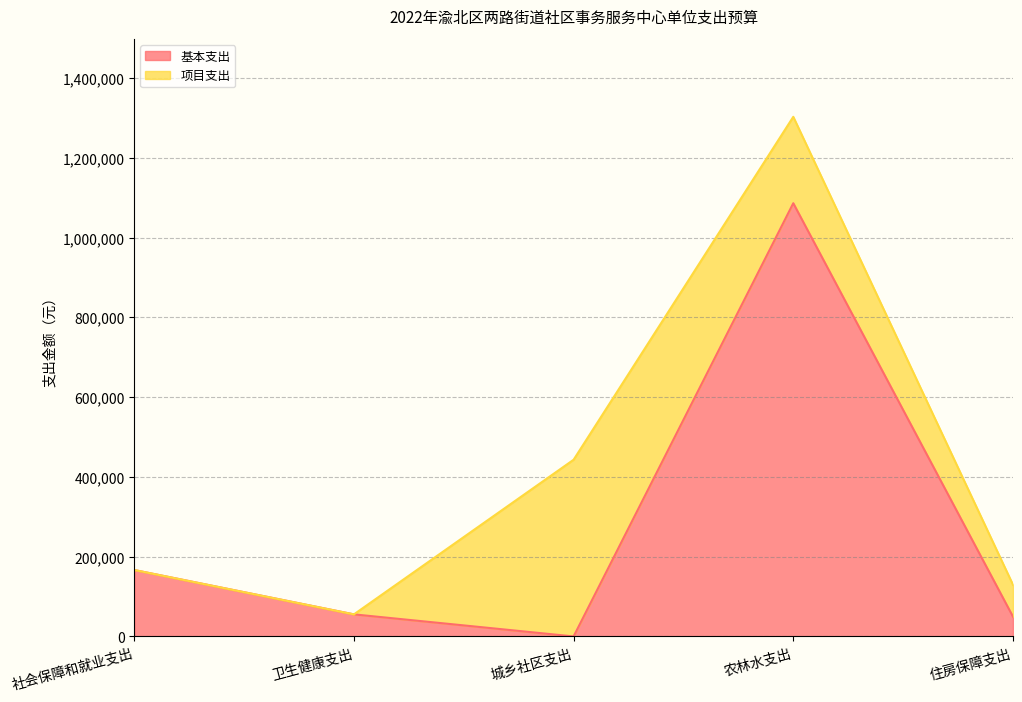

Does the chart display data point markers on the line(s)?

No